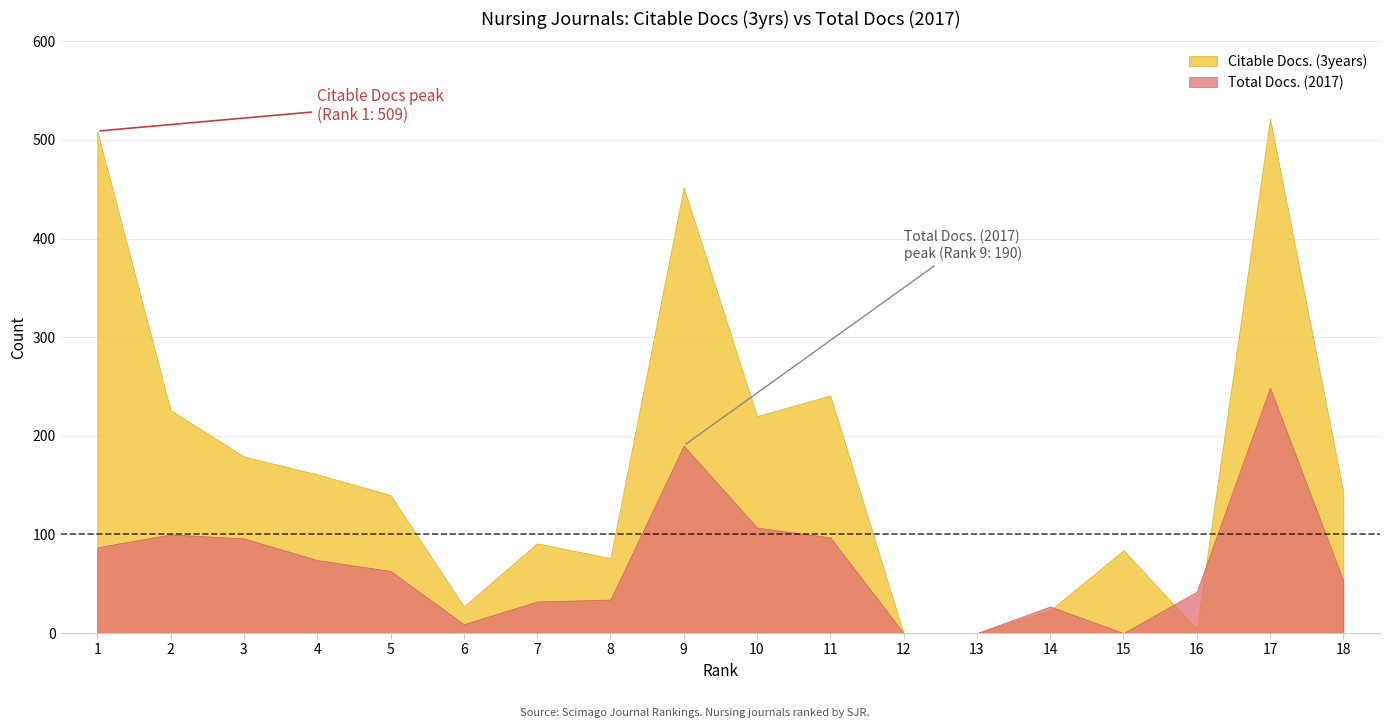

At which category is the sum across all series the highest?

17